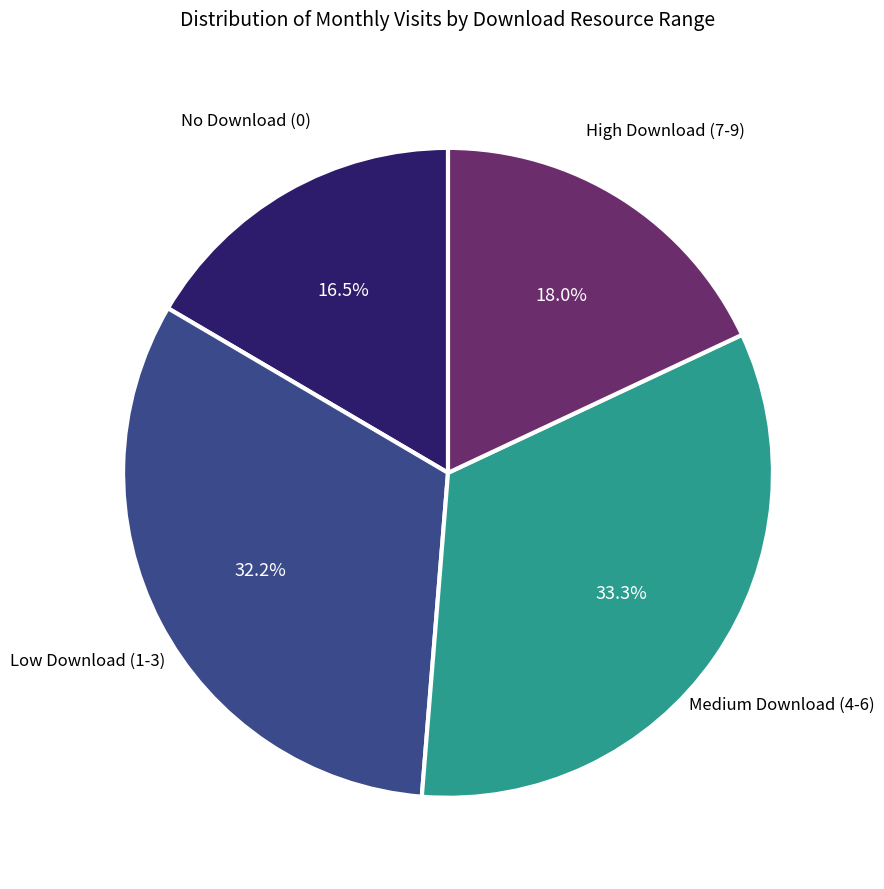

What is the smallest slice in the pie chart?

No Download (0)